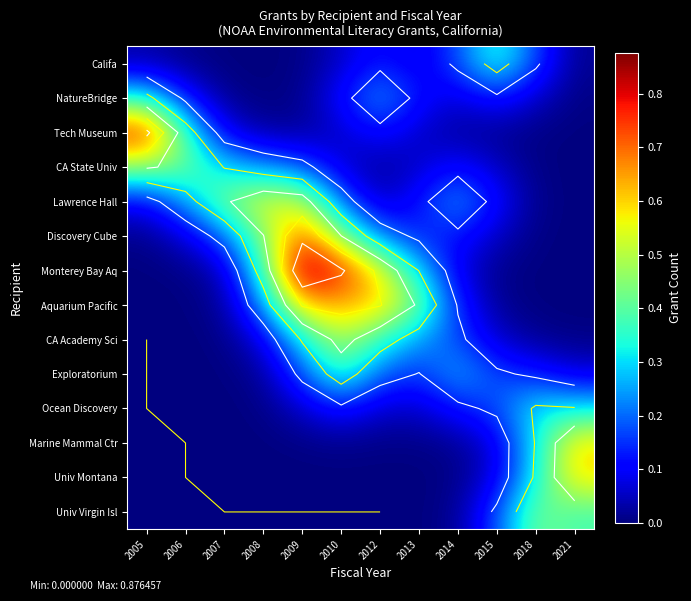

What is the difference between the maximum and minimum values in the Monterey Bay Aq series?

0.9